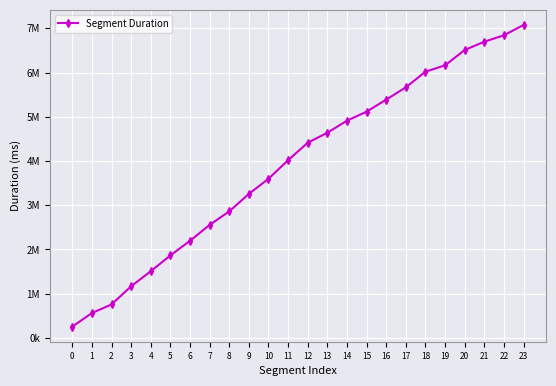

Where is the data nearest to the value 3664752?

10